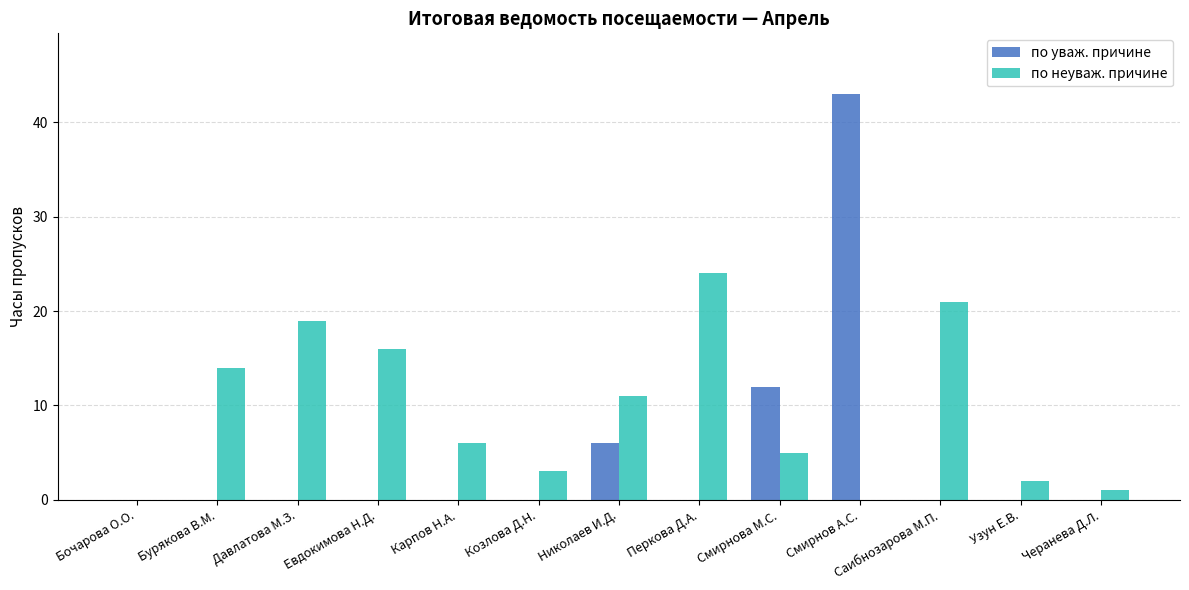

How many groups of bars are there?

13